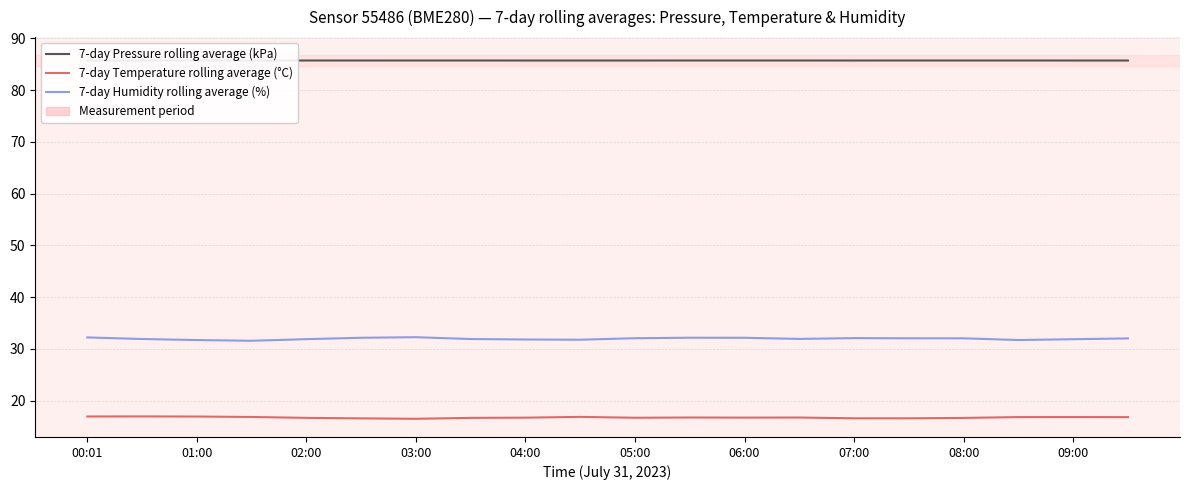

List the series in order of their peak value, highest first.

7-day Pressure rolling average (kPa), 7-day Humidity rolling average (%), 7-day Temperature rolling average (°C)